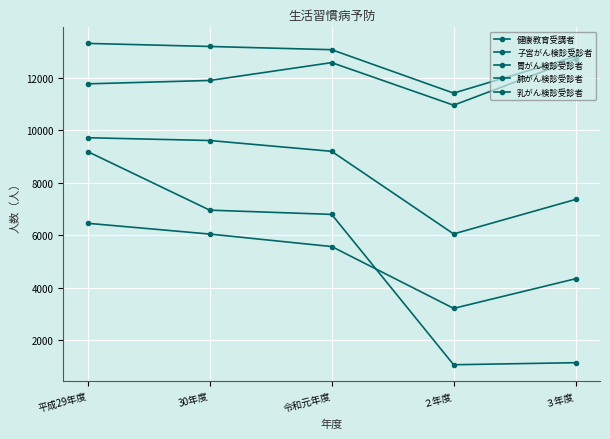

The 健康教育受講者 series shows 1542 at ２年度. True or false?

False